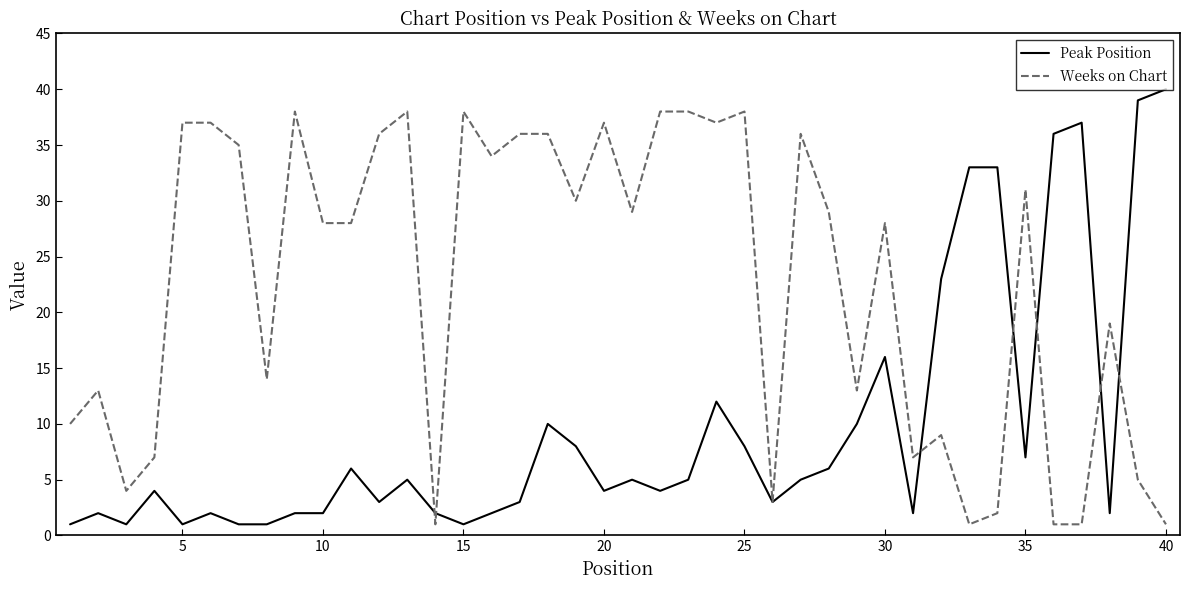

Rank the series by their maximum value, from lowest to highest.

Weeks on Chart, Peak Position